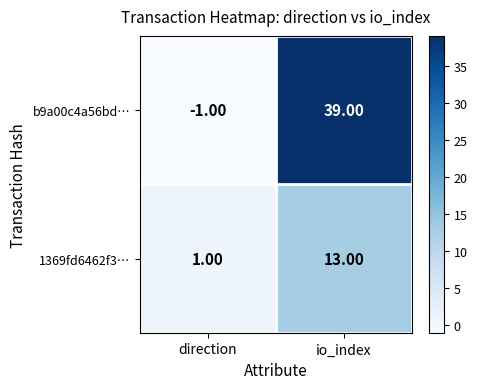

Rank the series at direction from highest to lowest value.

1369fd6462f3…, b9a00c4a56bd…